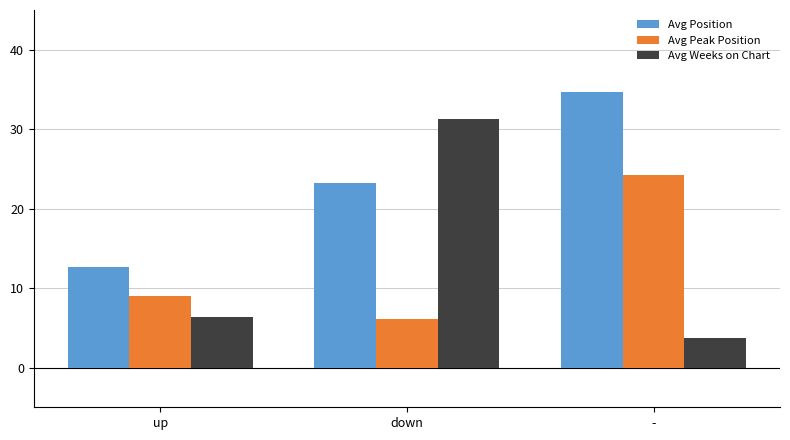

How many data points in Avg Weeks on Chart are less than 6?

1